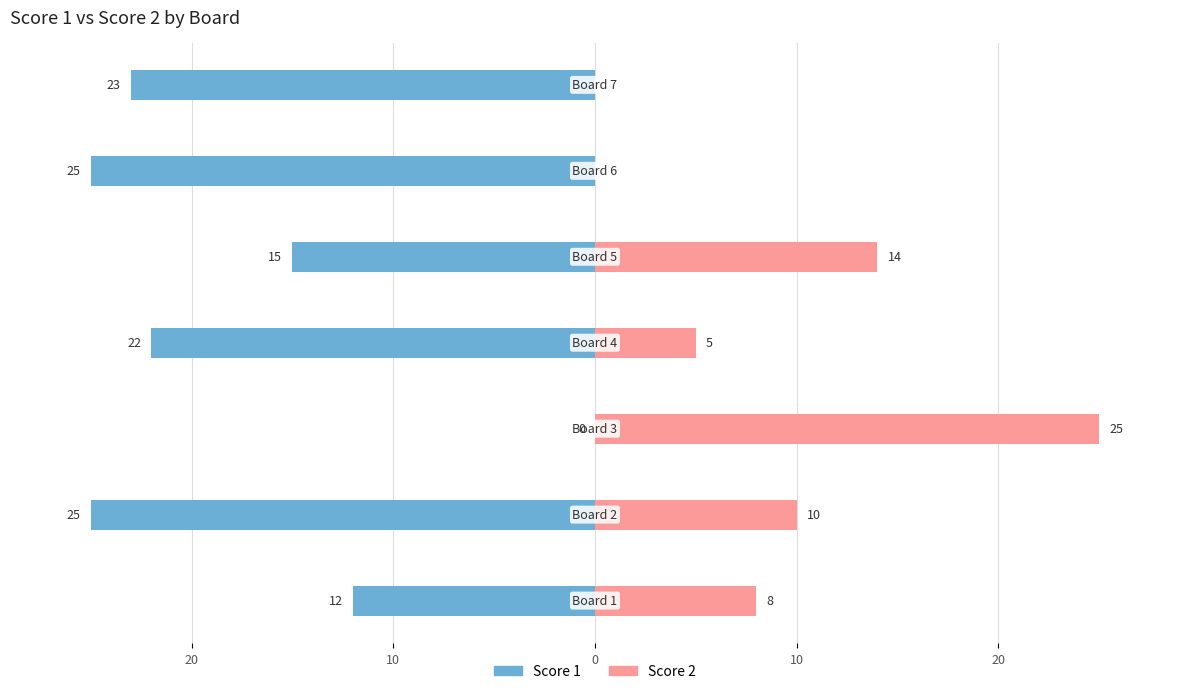

How many negative values does the Score 1 series have?

6